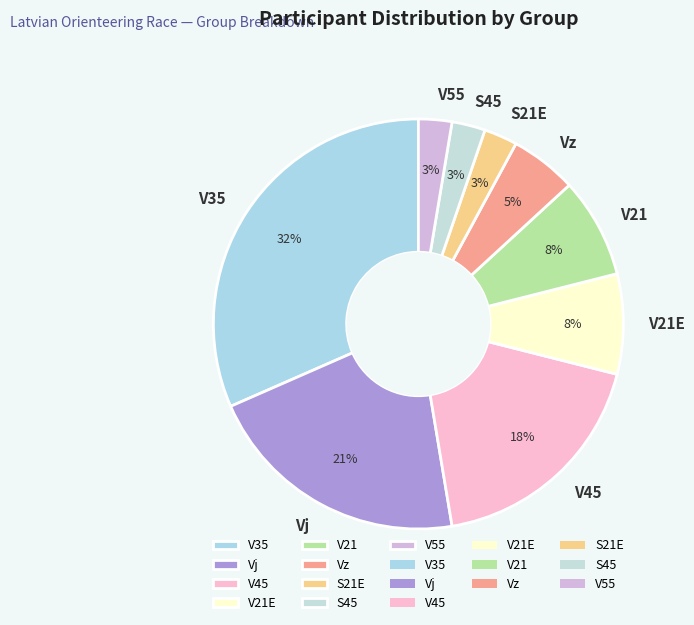

To the nearest percent, what portion does V55 represent?

3%